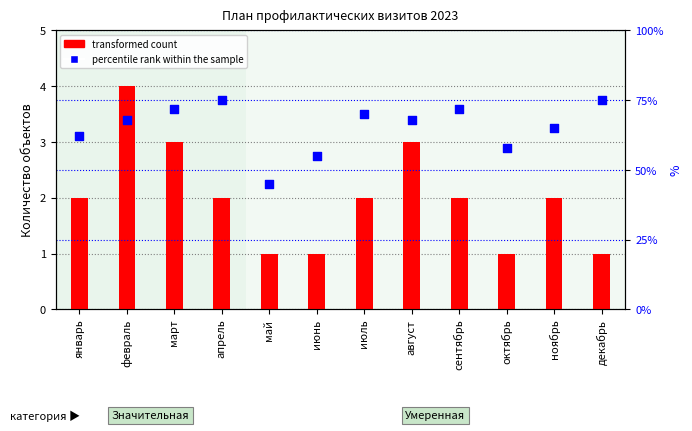

At which category is the sum across all series the highest?

апрель